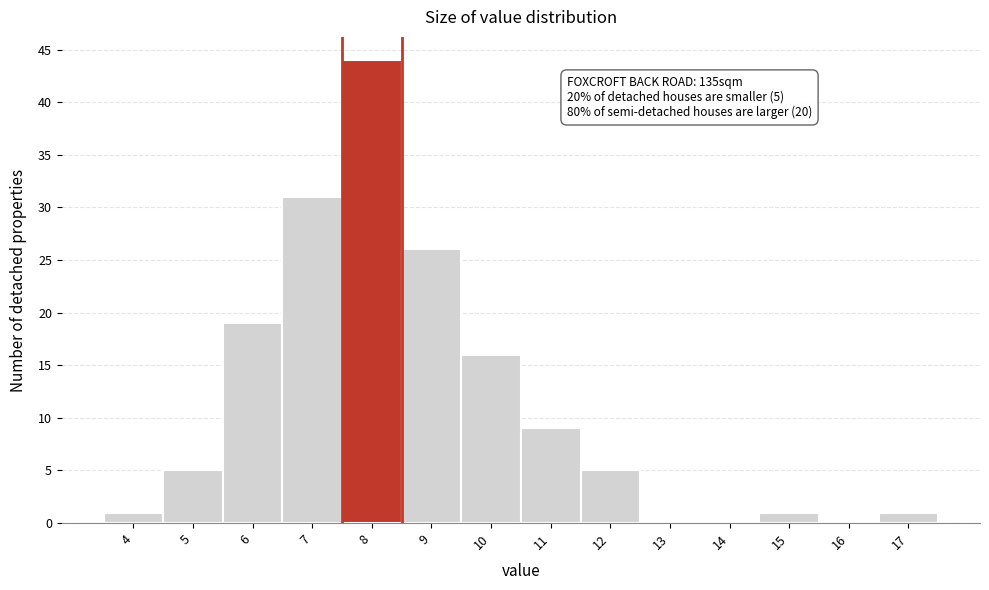

What is the change in value from 7 to 15?

-30